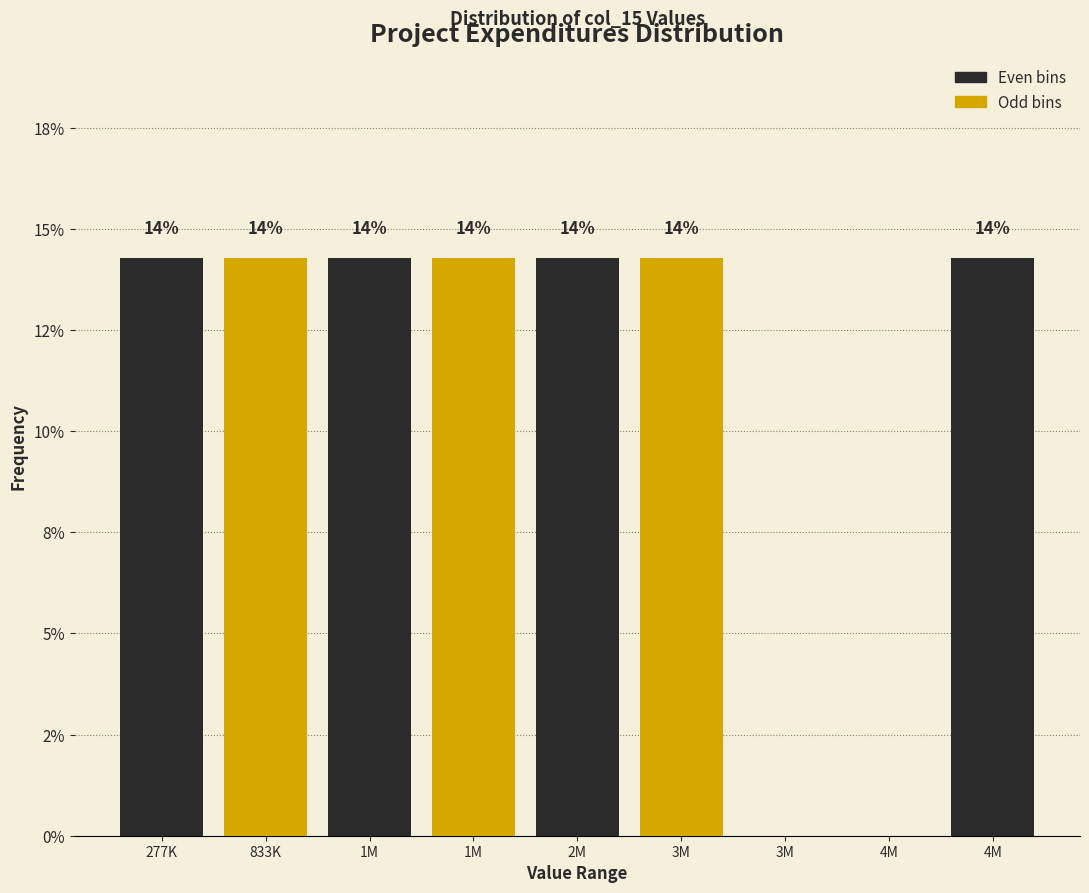

Are the bars horizontal?

No